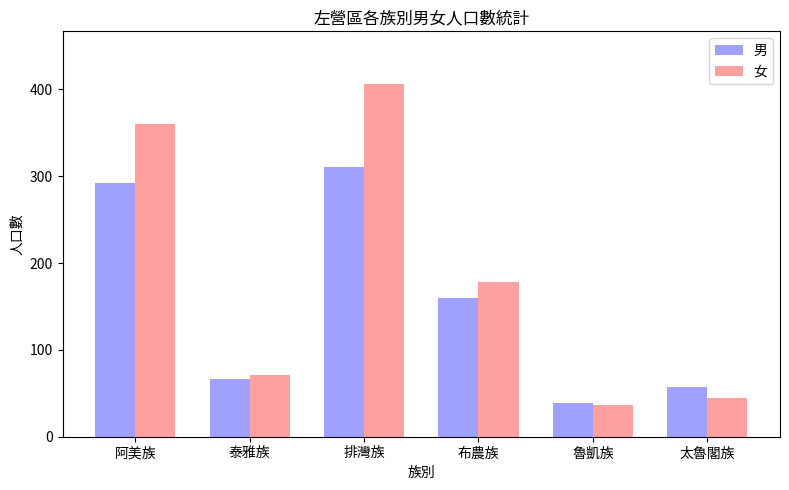

List the series in order of their peak value, highest first.

女, 男